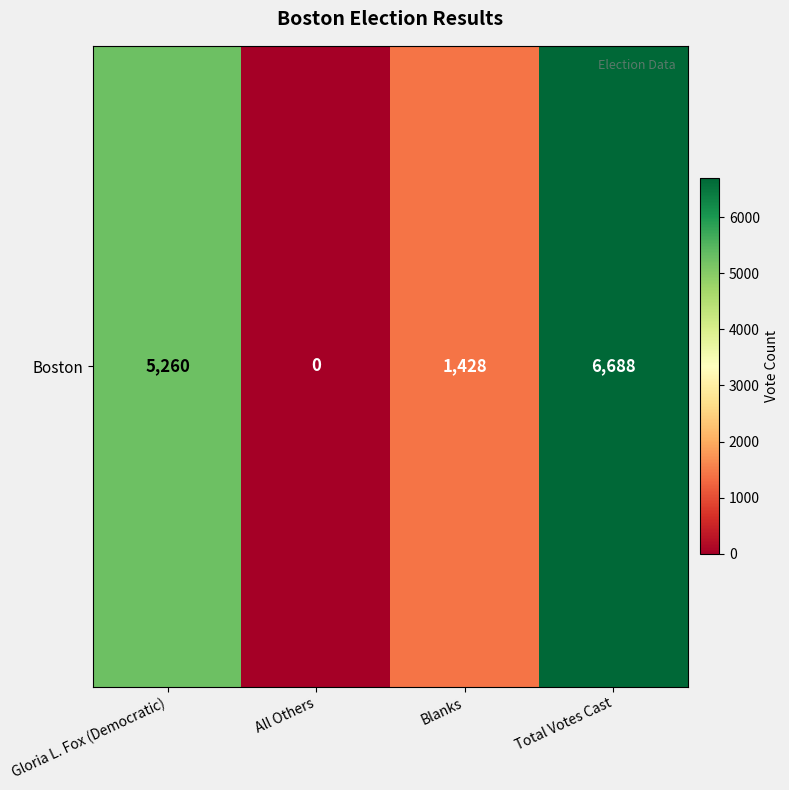

Rank the categories by value from lowest to highest.

All Others, Blanks, Gloria L. Fox (Democratic), Total Votes Cast